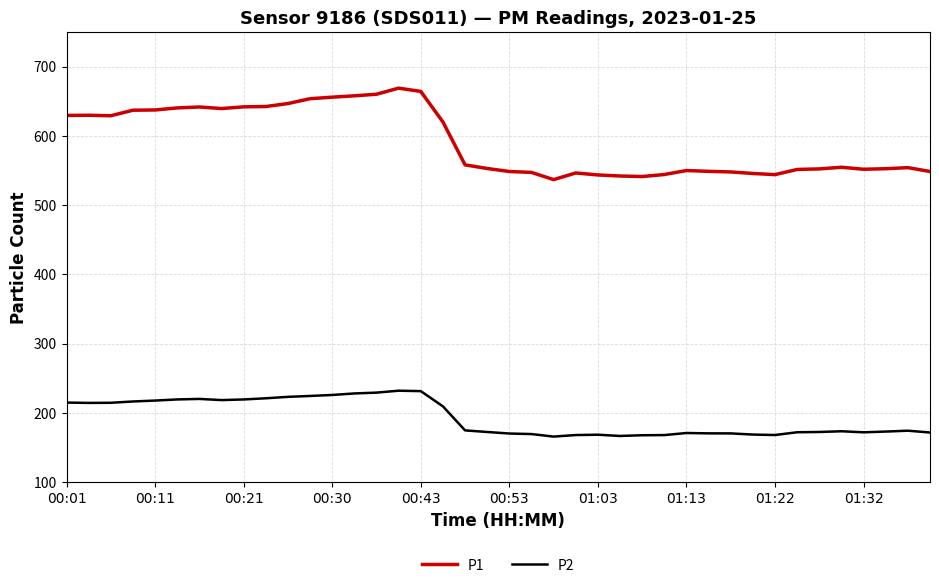

Which series has the largest range (max minus min)?

P1